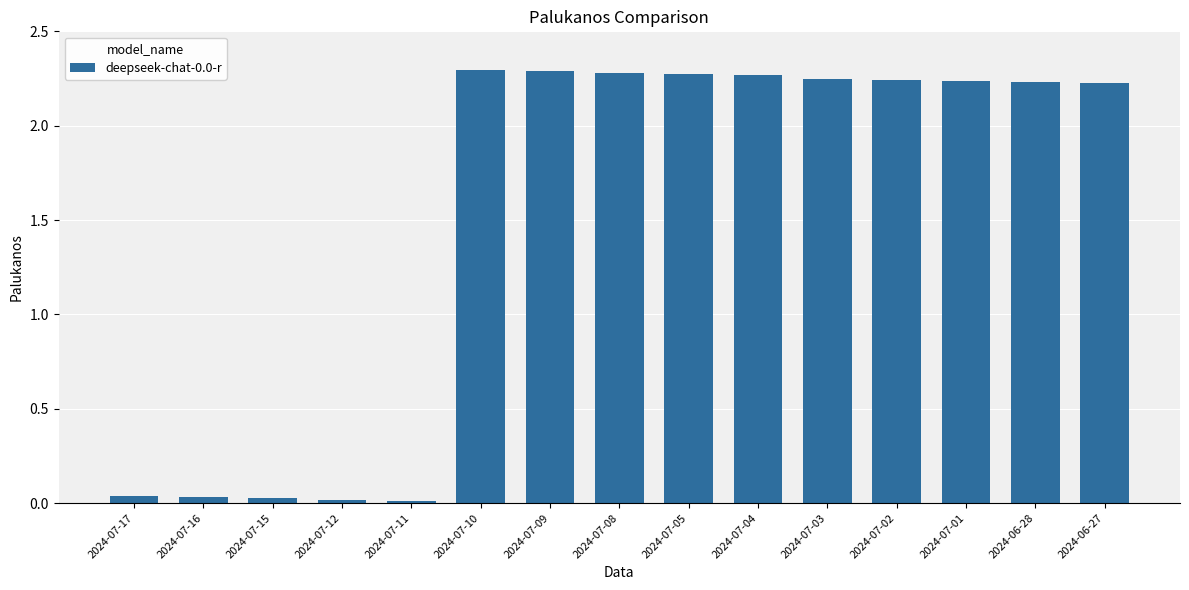

What is the sum of all values?

22.7